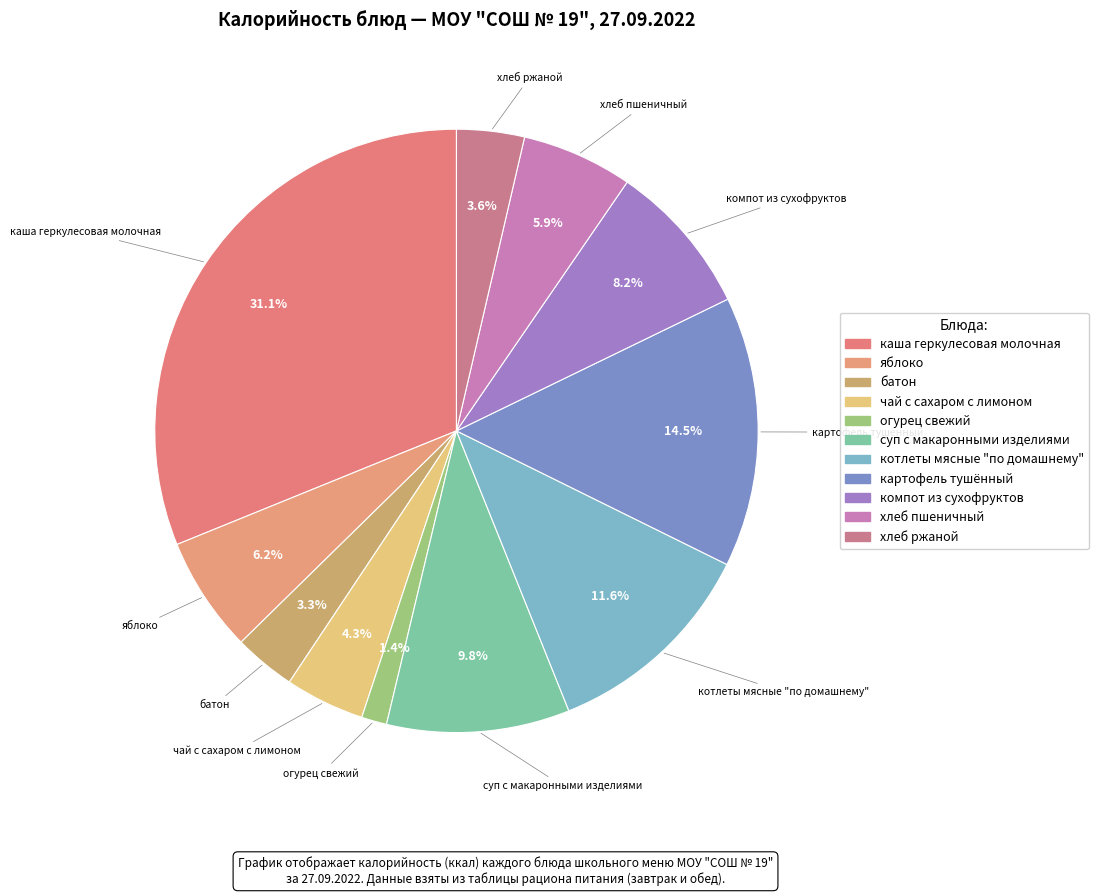

Between хлеб пшеничный and компот из сухофруктов, which is larger?

компот из сухофруктов